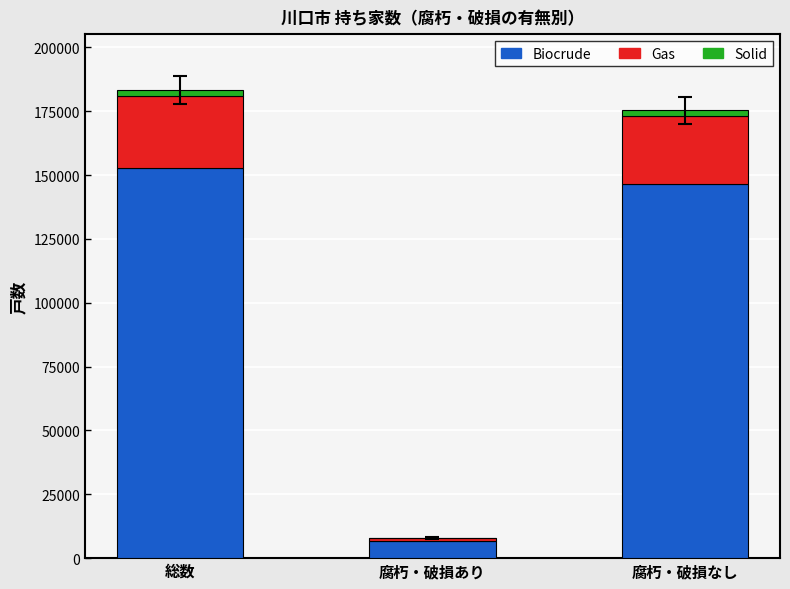

At which category is the sum across all series the highest?

総数